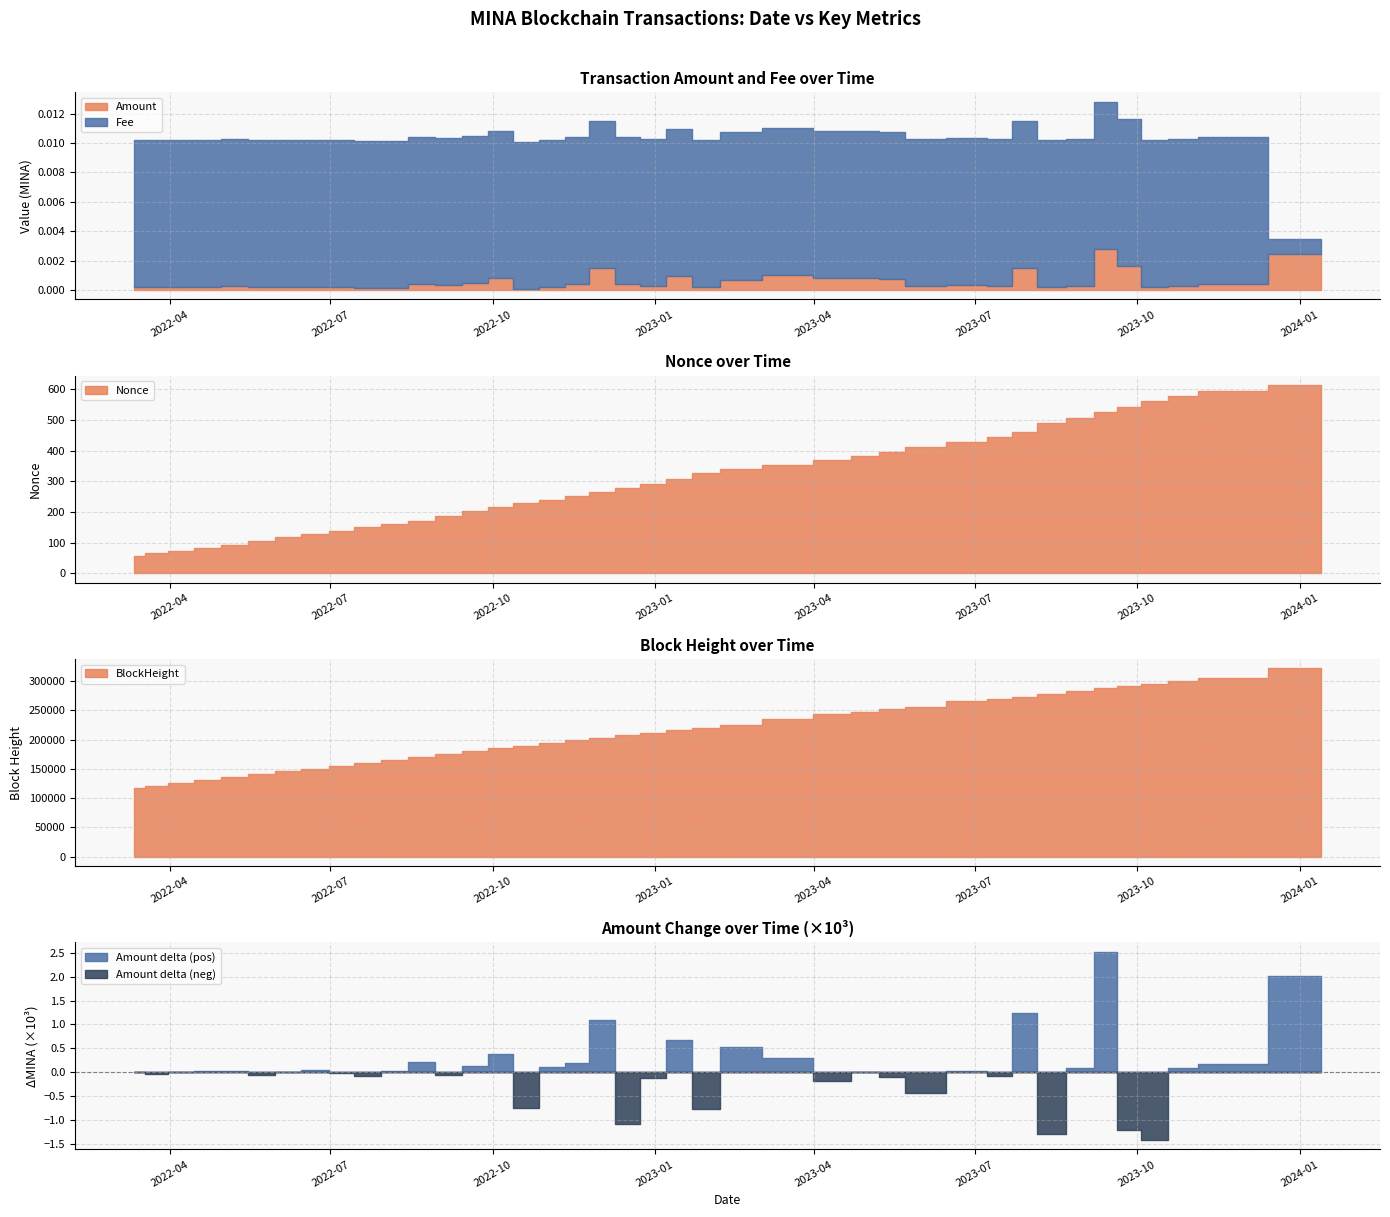

Rank the series by their maximum value, from lowest to highest.

Amount, Fee, Nonce, BlockHeight